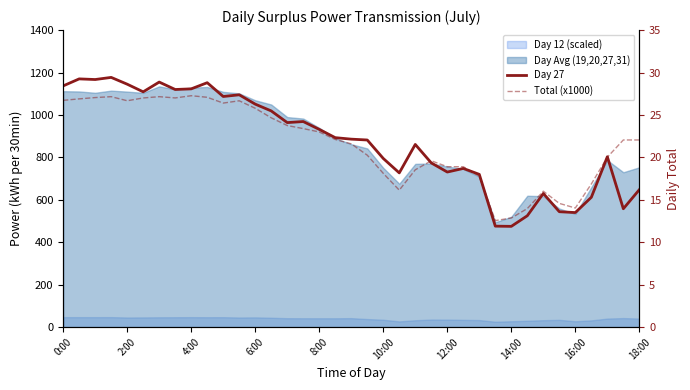

How many lines are shown in the chart?

2